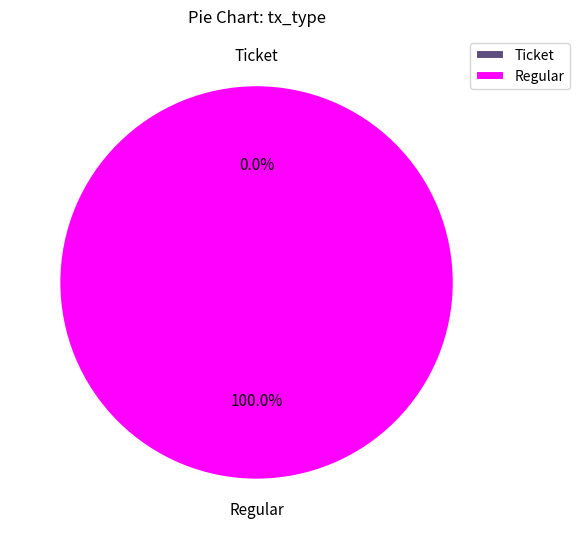

True or false: Ticket accounts for 0% of the total.

True